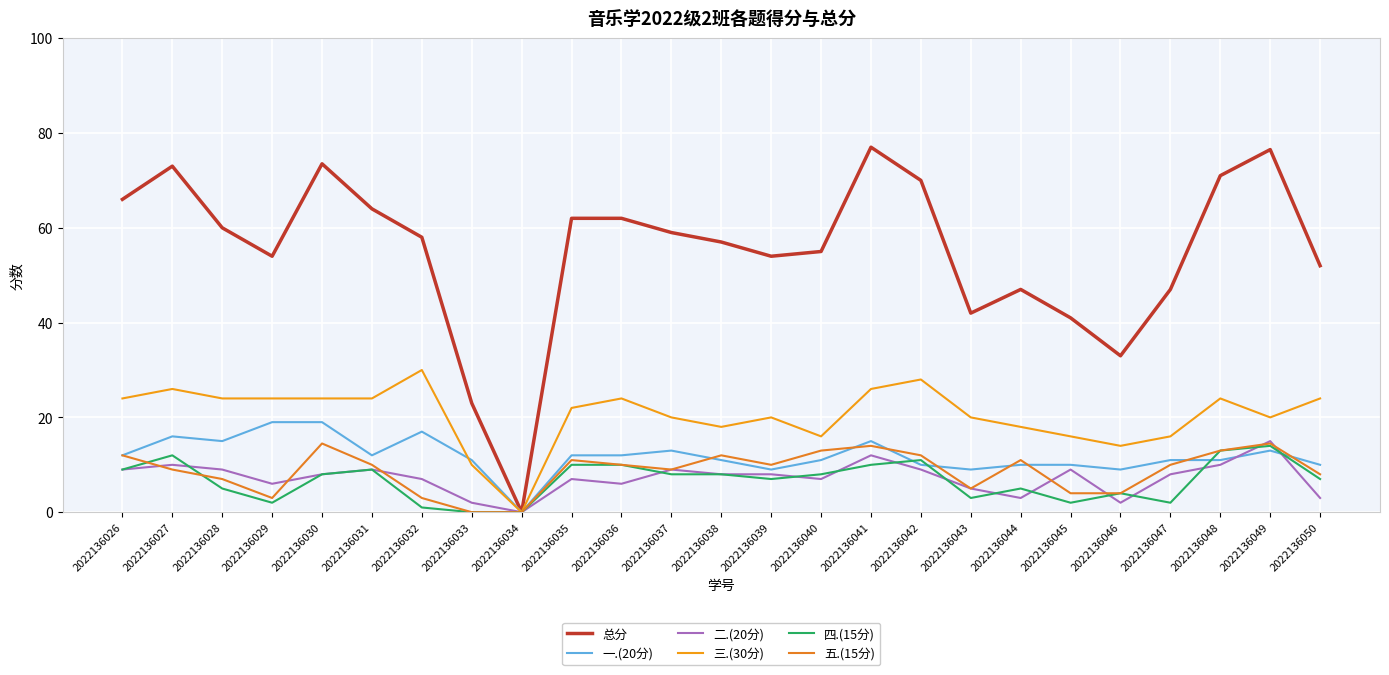

Which label corresponds to the largest value in the chart?

2022136041